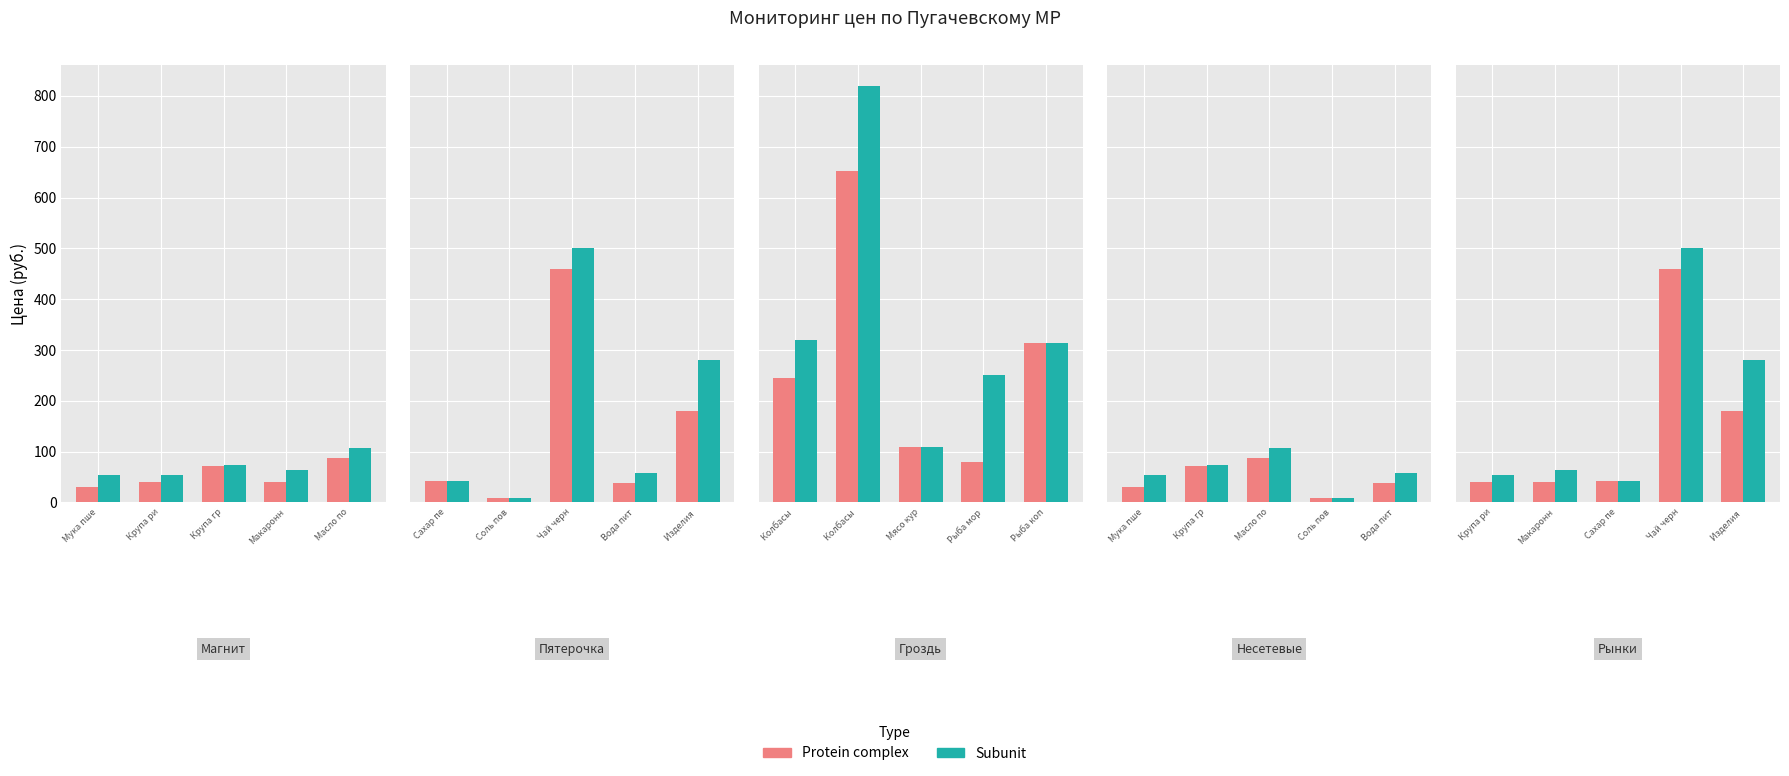

Which series has the largest range (max minus min)?

Subunit